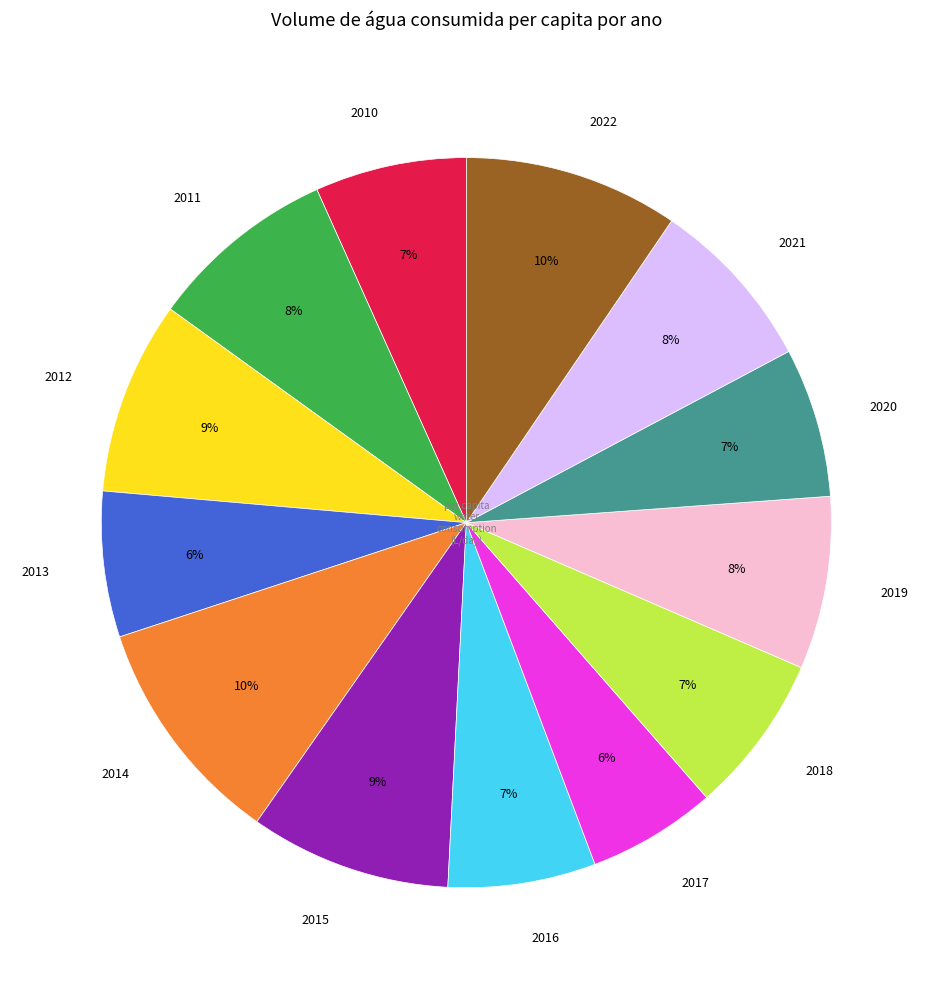

Is there any slice that represents more than half of the pie?

No